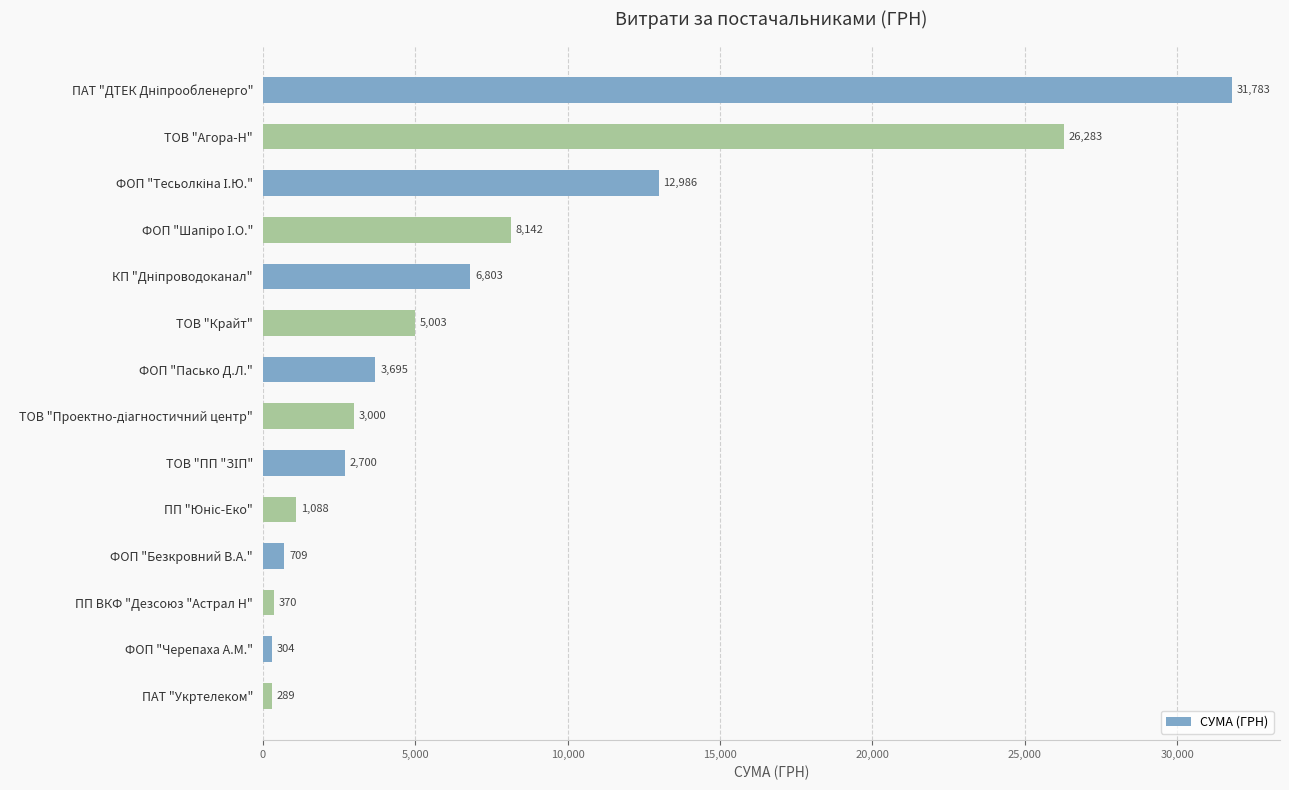

How many series are shown in this chart?

1